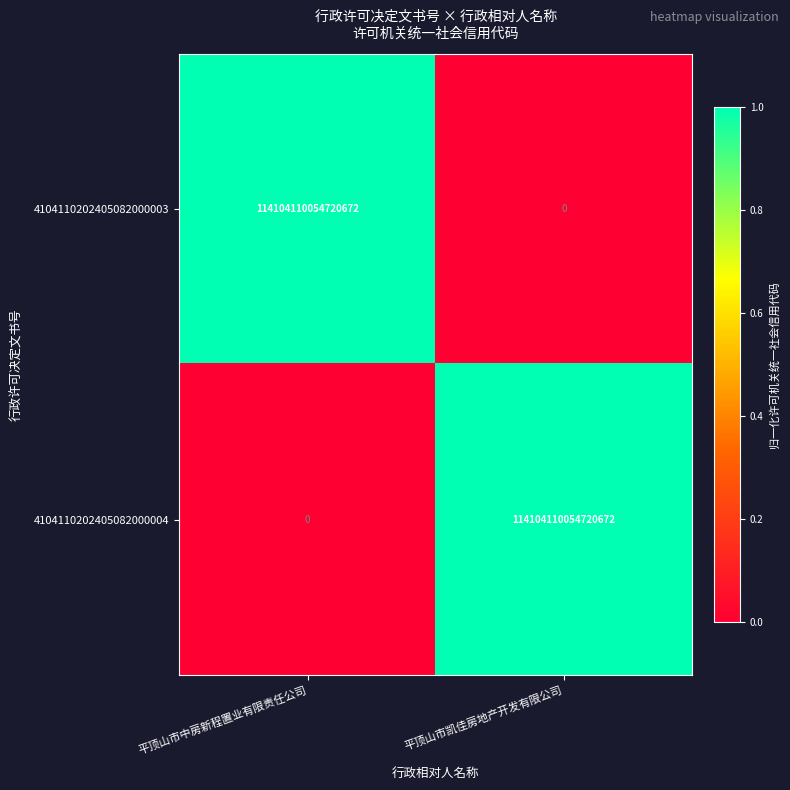

Is it true that 4104110202405082000004 equals 183582943161496768 at 平顶山市凯佳房地产开发有限公司?

False